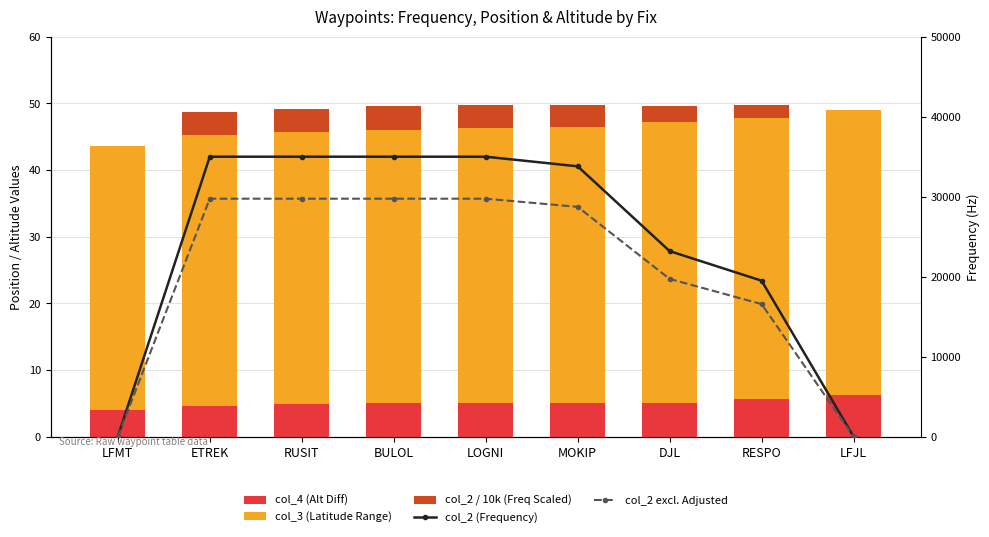

Reading right to left, list all the values displayed in this chart.

col_4 (Alt Diff): 6.2	5.6	5.1	5.1	5.1	5.1	4.9	4.6	4.0
col_3 (Latitude Range): 42.7	42.2	42.2	41.4	41.2	41.0	40.8	40.5	39.6
col_2 / 10k (Freq Scaled): 0.0	2.0	2.3	3.4	3.5	3.5	3.5	3.5	0.0
col_2 (Frequency): 0.0	19500.0	23200.0	33800.0	35000.0	35000.0	35000.0	35000.0	0.0
col_2 excl. Adjusted: 0.0	16575.0	19720.0	28730.0	29750.0	29750.0	29750.0	29750.0	0.0